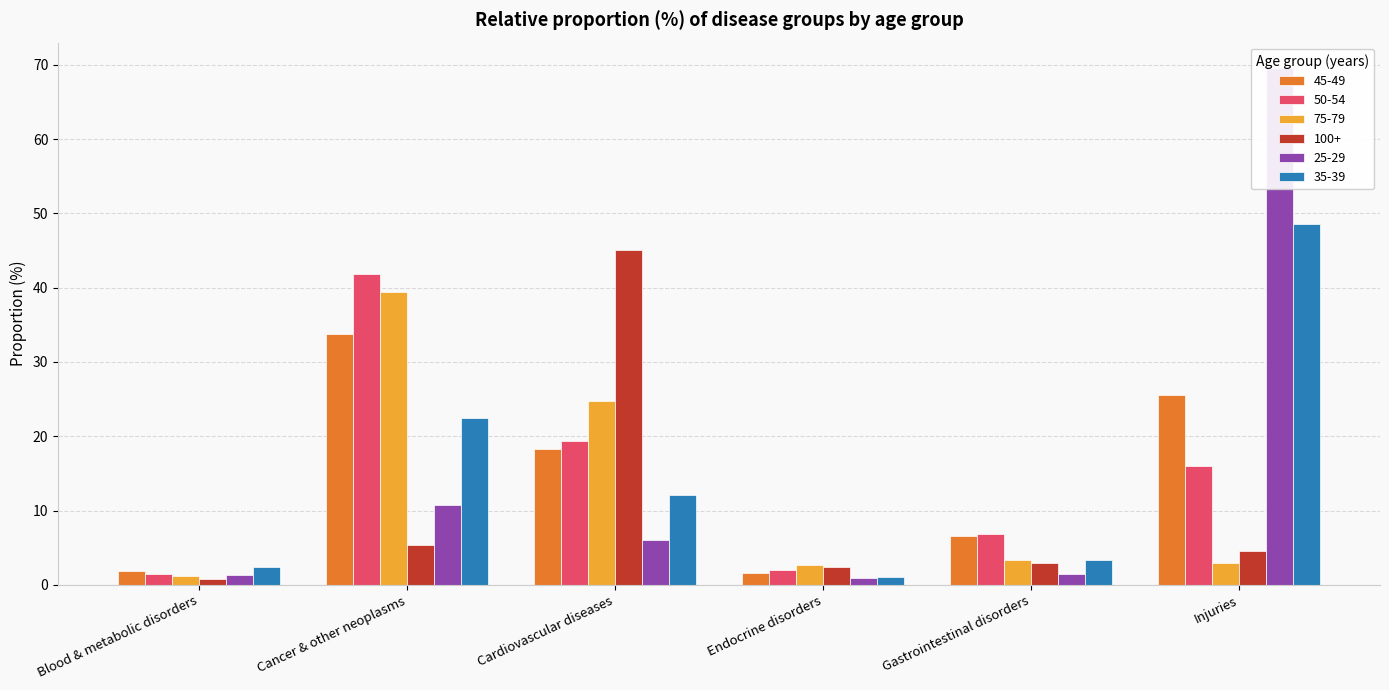

At which category is the sum across all series the highest?

Injuries